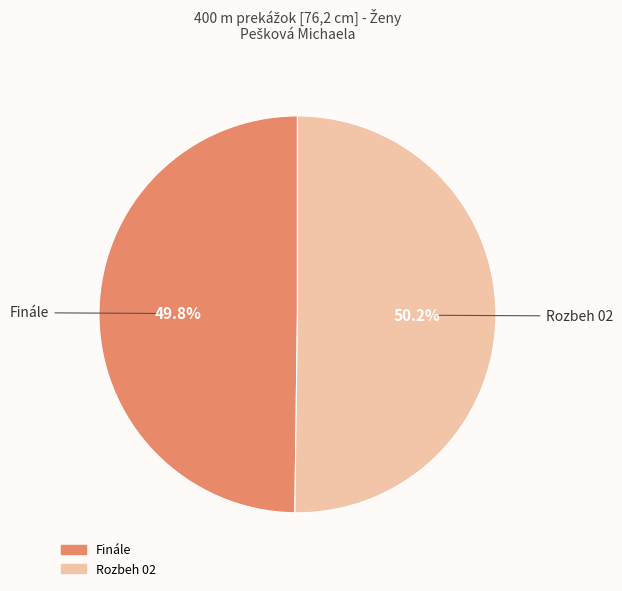

Is the sum of Rozbeh 02 and Finále greater than half?

Yes